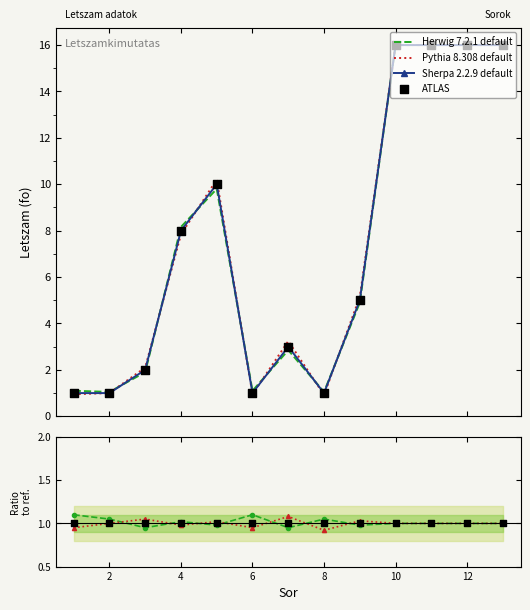

Which series has the widest spread of Y values?

Pythia 8.308 default